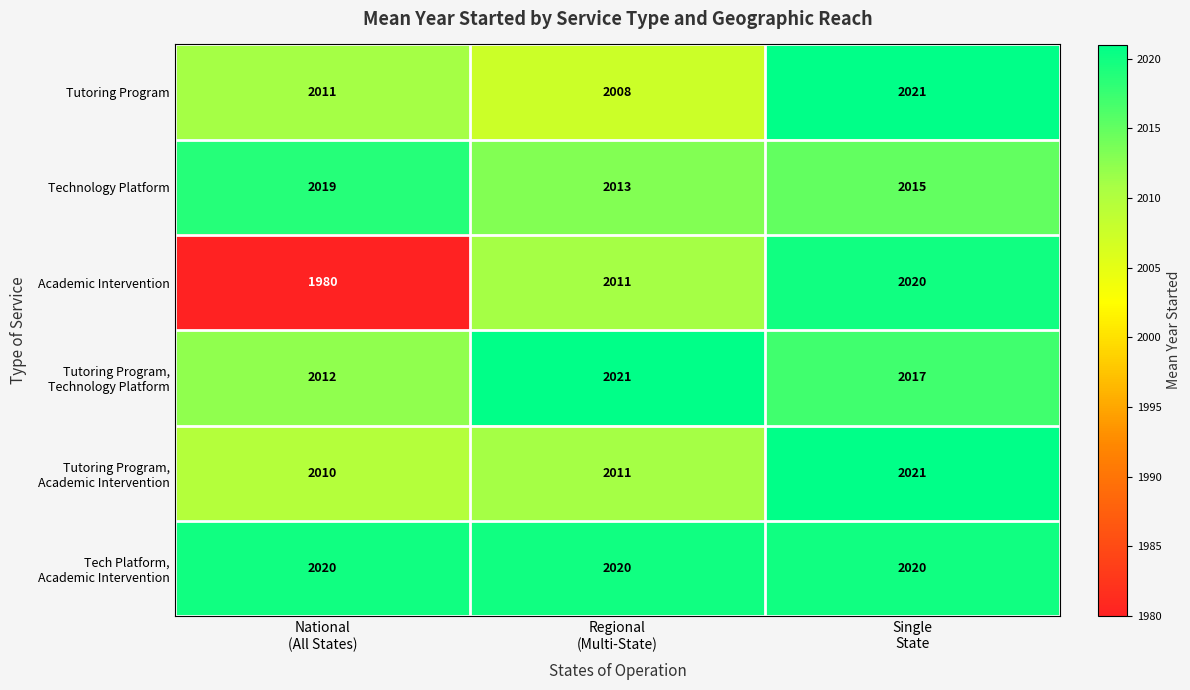

What is the difference between the maximum and minimum values in the Academic Intervention series?

40